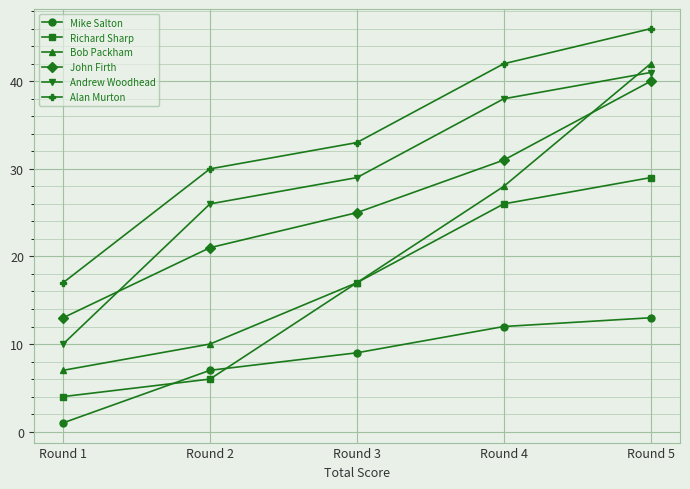

The value of Bob Packham at Round 3 is 17. True or false?

True